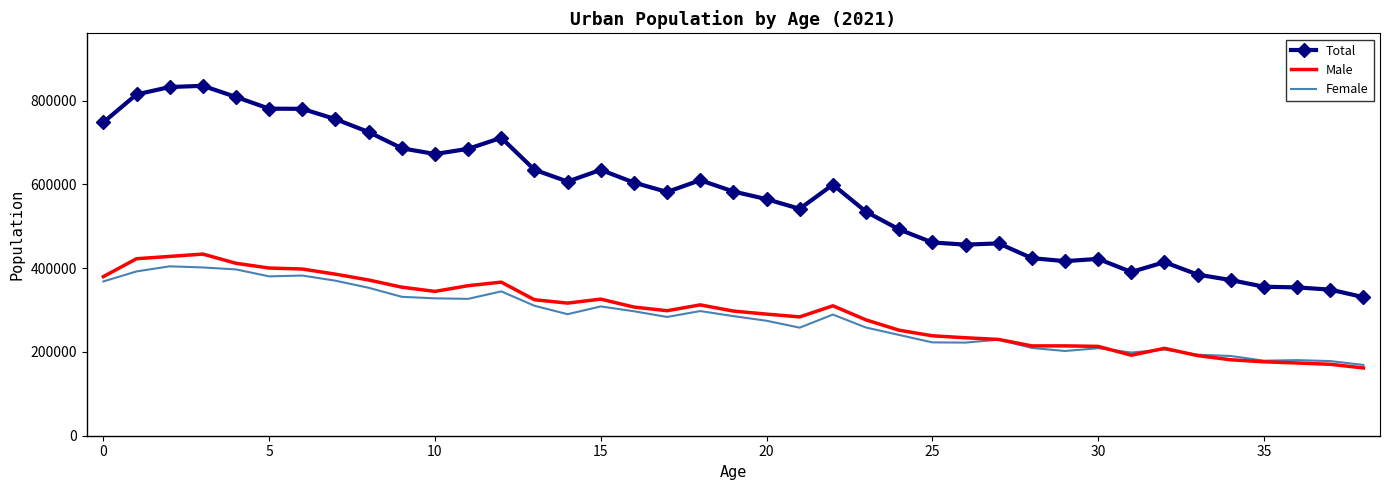

Which series has the largest total across all categories?

Total